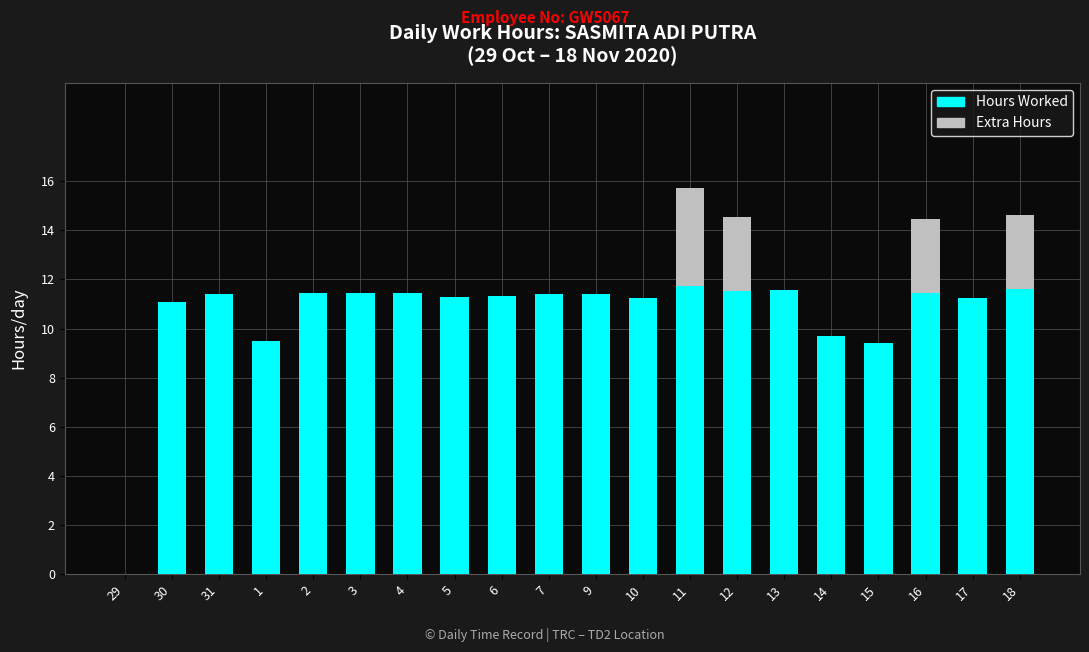

At which category is the sum across all series the highest?

11